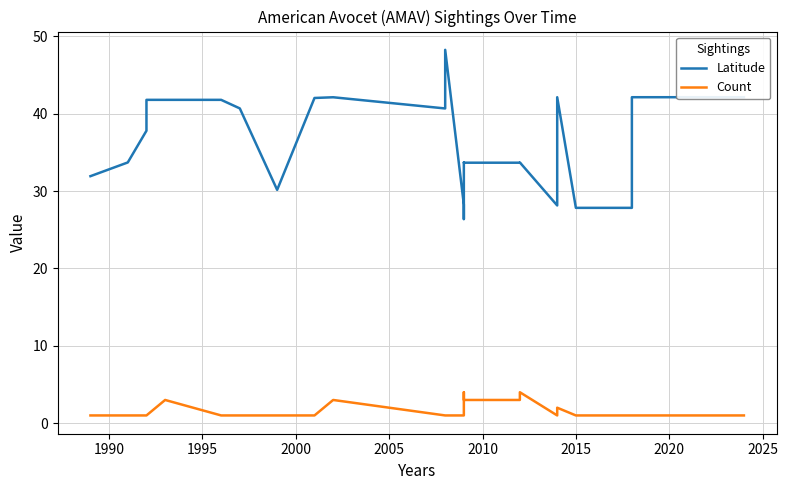

What is the spread (max minus min) of values at 2020?

41.1